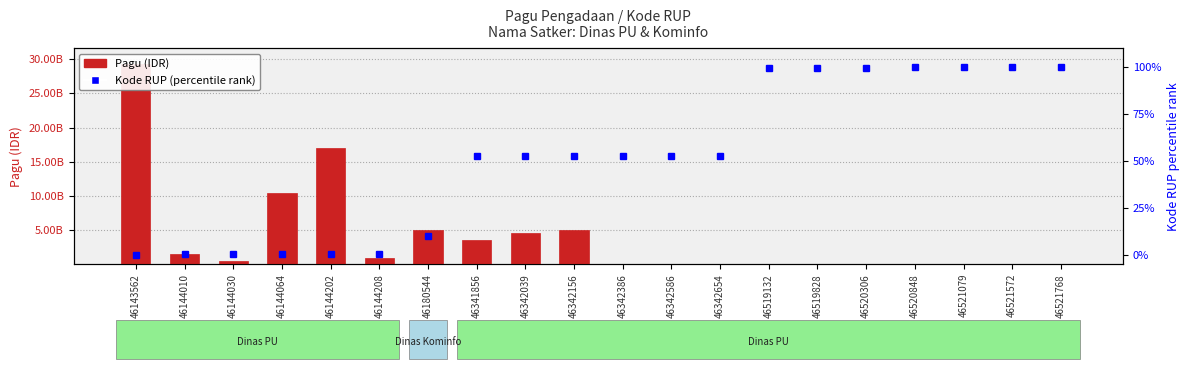

Reading right to left, what are all the values shown in this chart?

Pagu (IDR): 160000000.0	160000000.0	160000000.0	160000000.0	160000000.0	160000000.0	160000000.0	100000000.0	100000000.0	100000000.0	5071625000.0	4600000000.0	3550000000.0	5078314800.0	896513100.0	17033748900.0	10390589850.0	546873150.0	1539215700.0	29245098300.0
Kode RUP (percentile rank): 100.0	99.9	99.8	99.8	99.6	99.5	99.3	52.6	52.6	52.6	52.5	52.5	52.4	9.8	0.2	0.2	0.1	0.1	0.1	0.0